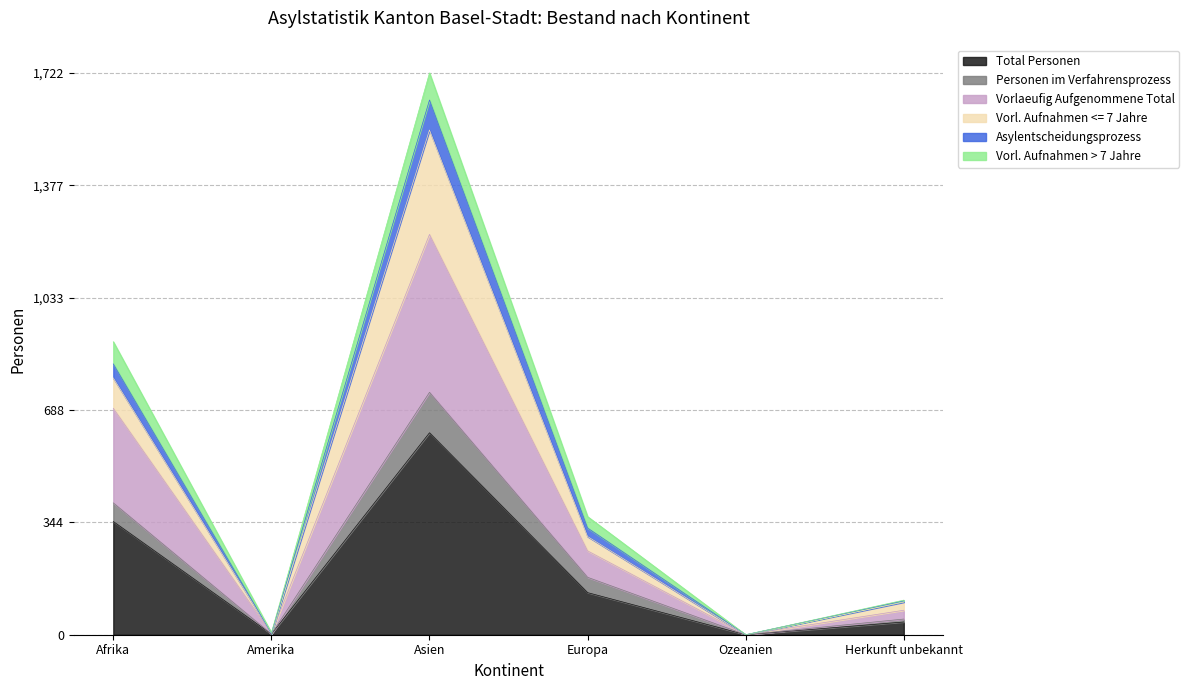

What are all the series names shown in the legend?

Total Personen, Personen im Verfahrensprozess, Vorlaeufig Aufgenommene Total, Vorl. Aufnahmen <= 7 Jahre, Asylentscheidungsprozess, Vorl. Aufnahmen > 7 Jahre